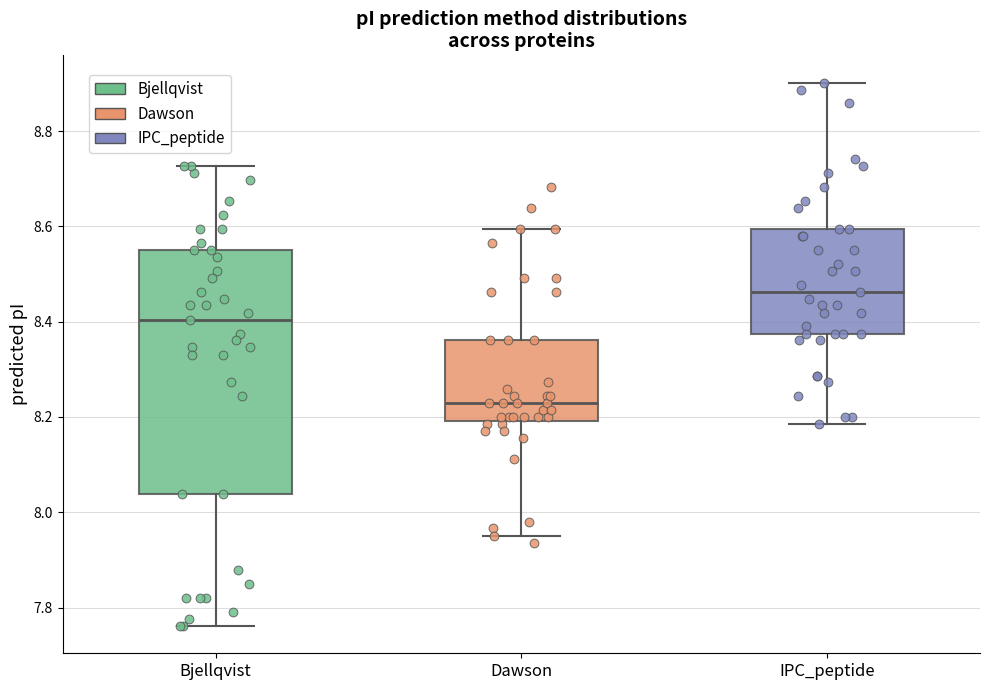

Reading left to right, transcribe this box plot: for each box, give where its median line is, the range the box spans, and where its two whiskers end, as read against the y-axis. The values are not printed on the chart, so give them approximately, as read against the axis.

Bjellqvist: median 8.40, box 8.04 to 8.56, whiskers 7.76 to 8.72
Dawson: median 8.22, box 8.20 to 8.36, whiskers 7.96 to 8.60
IPC_peptide: median 8.46, box 8.38 to 8.60, whiskers 8.18 to 8.90